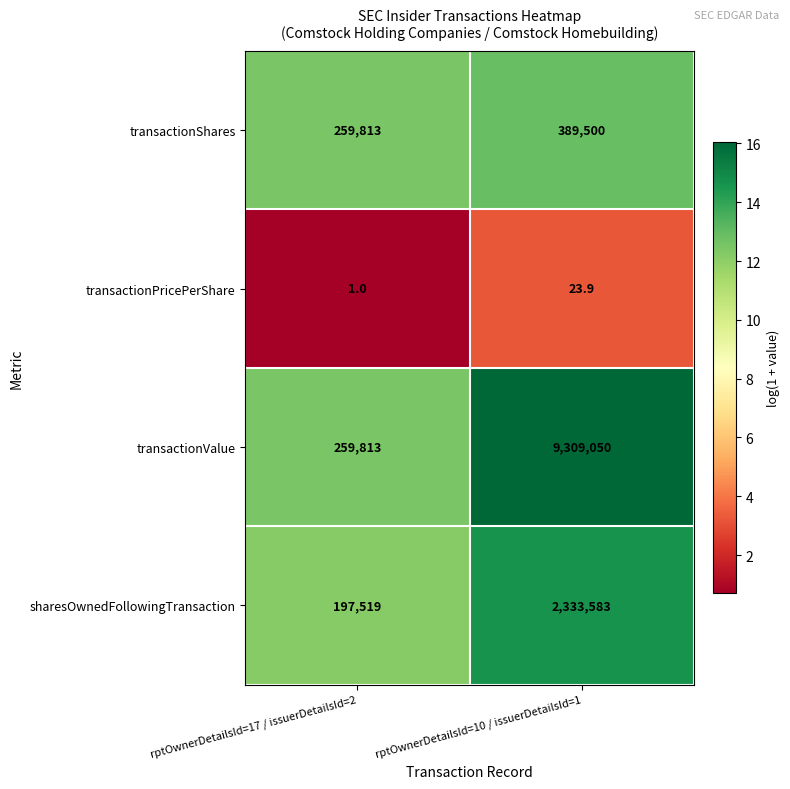

Which series changed the most between rptOwnerDetailsId=17 / issuerDetailsId=2 and rptOwnerDetailsId=10 / issuerDetailsId=1?

transactionValue